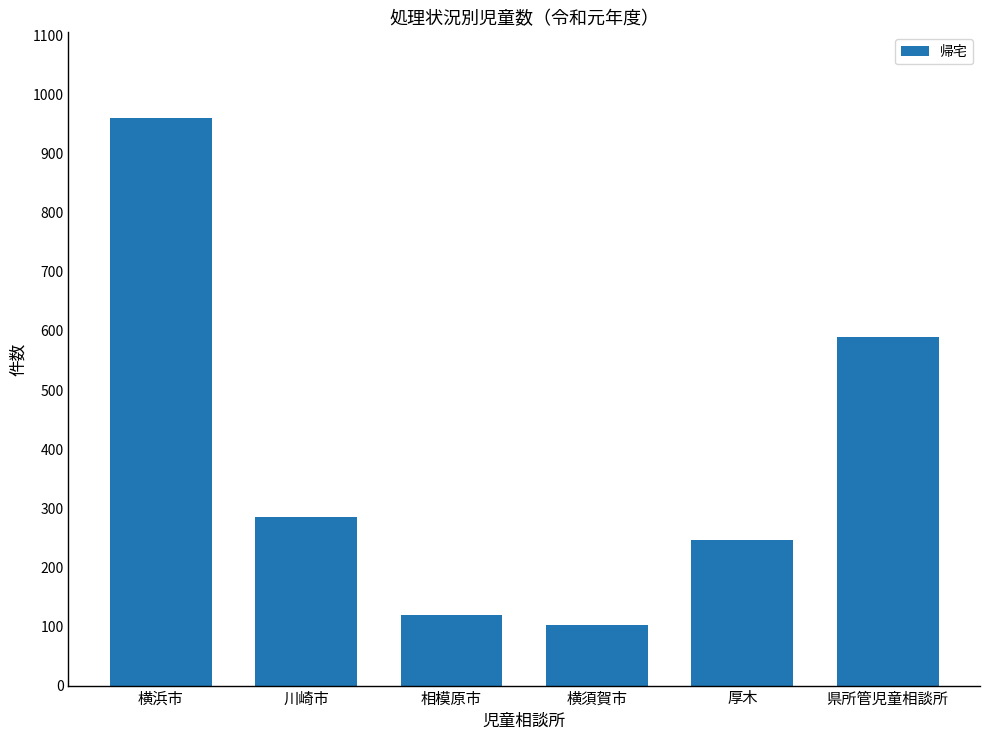

Reading right to left, list all the values displayed in this chart.

県所管児童相談所=590	厚木=246	横須賀市=103	相模原市=119	川崎市=286	横浜市=961